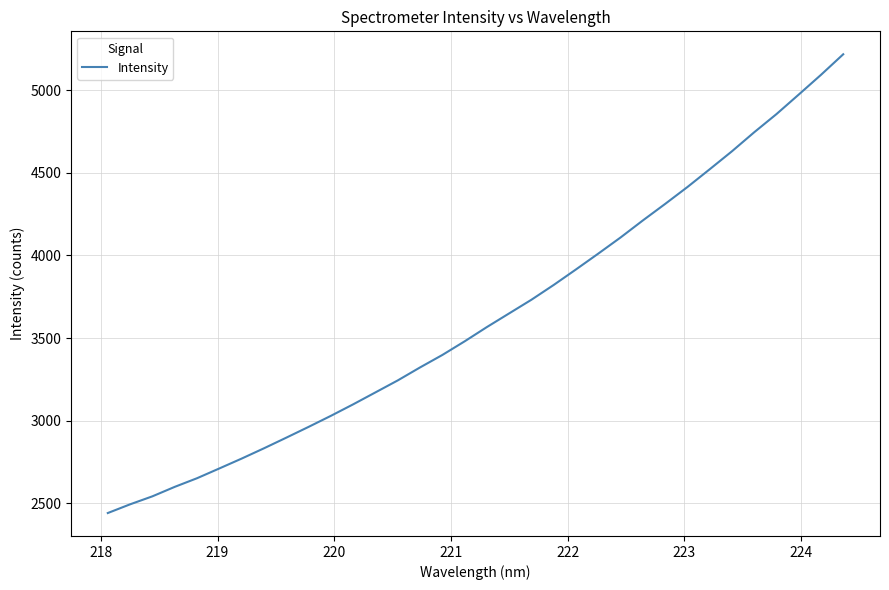

What is the difference between the maximum and minimum values?

2779.4